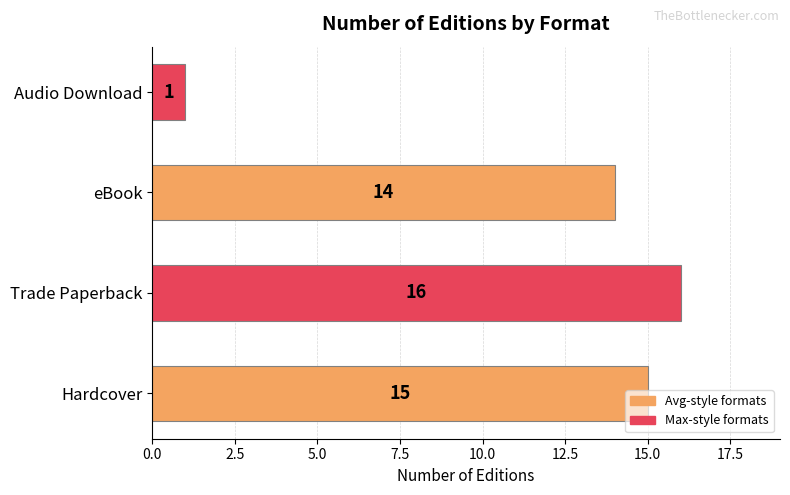

True or false: the data shows 9 at Trade Paperback.

False